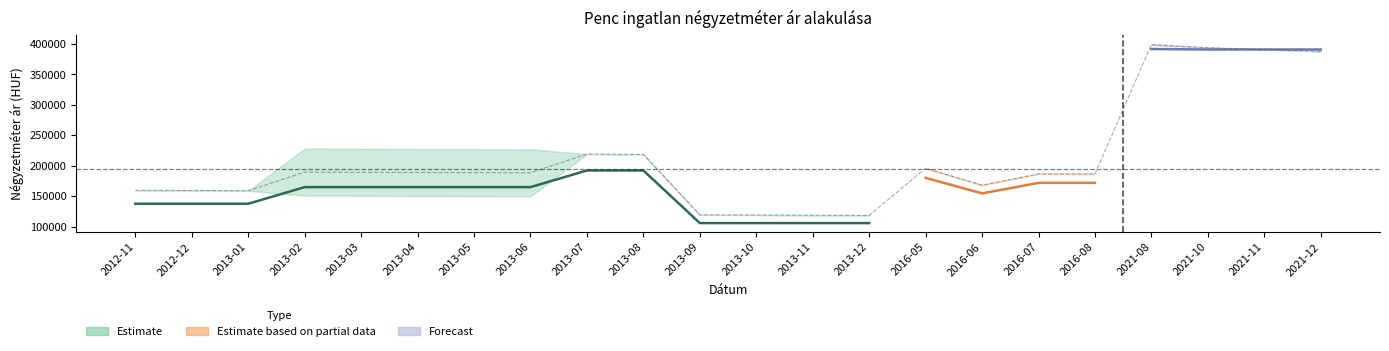

Which category has the lowest value across all series?

2013-09